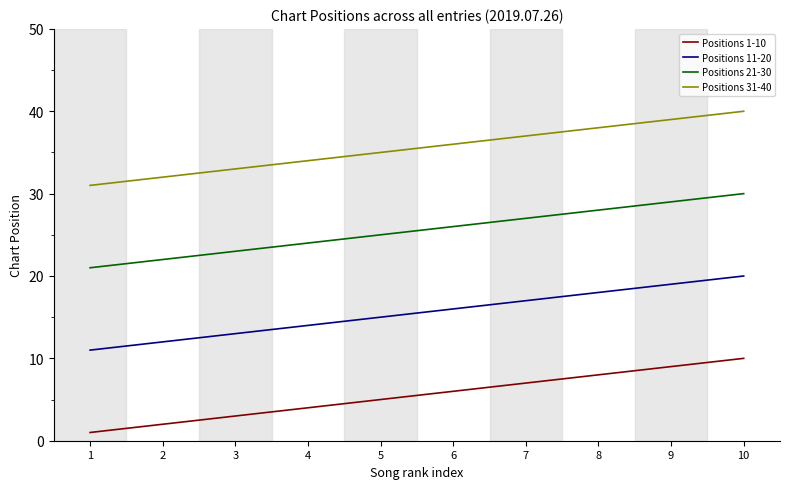

Does the chart display data point markers on the line(s)?

No